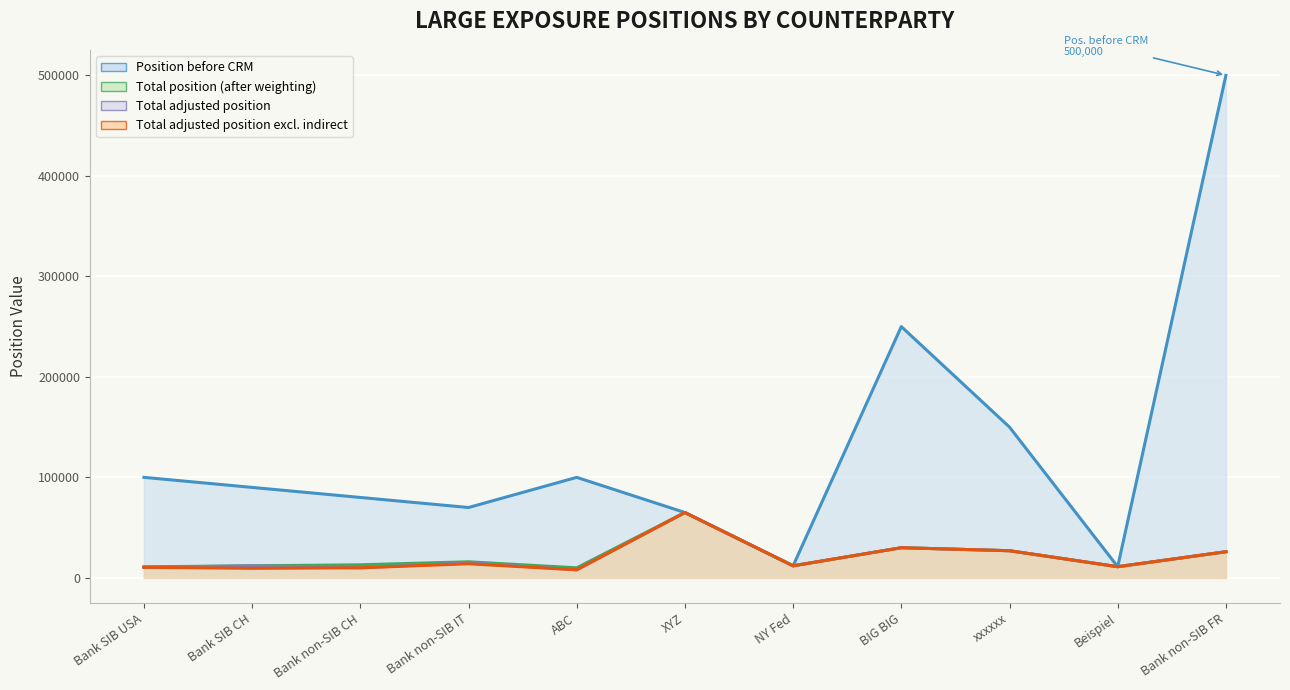

Rank the series at Bank non-SIB CH from highest to lowest value.

Position before CRM, Total position (after weighting), Total adjusted position, Total adjusted position excl. indirect